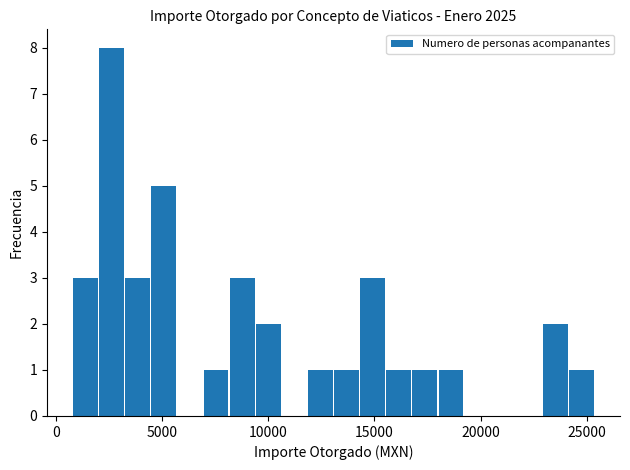

What is the sum of all values?

36